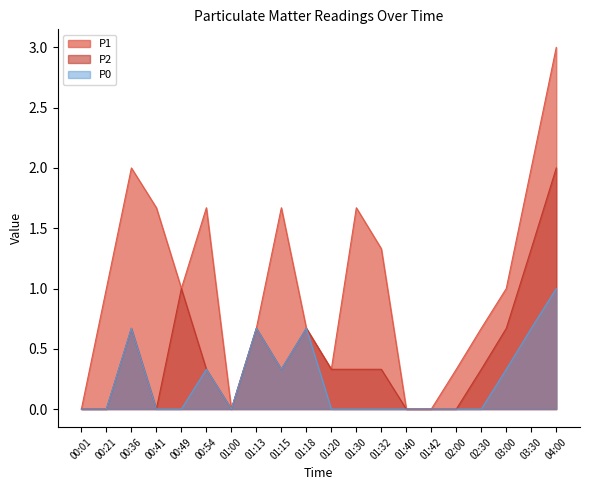

Reading left to right, transcribe all the data shown in this chart.

P1: 0.0	1.0	2.0	1.7	1.0	1.7	0.0	0.7	1.7	0.7	0.3	1.7	1.3	0.0	0.0	0.3	0.7	1.0	2.0	3.0
P2: 0.0	0.0	0.7	0.0	1.0	0.3	0.0	0.7	0.3	0.7	0.3	0.3	0.3	0.0	0.0	0.0	0.3	0.7	1.3	2.0
P0: 0.0	0.0	0.7	0.0	0.0	0.3	0.0	0.7	0.3	0.7	0.0	0.0	0.0	0.0	0.0	0.0	0.0	0.3	0.7	1.0